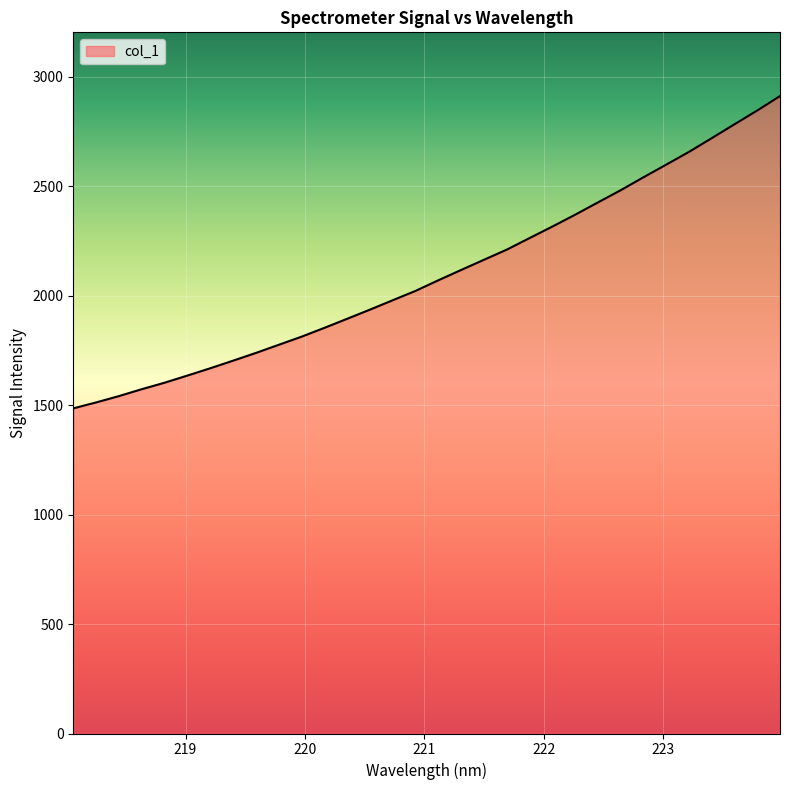

What is the difference between the maximum and minimum values?

1426.1